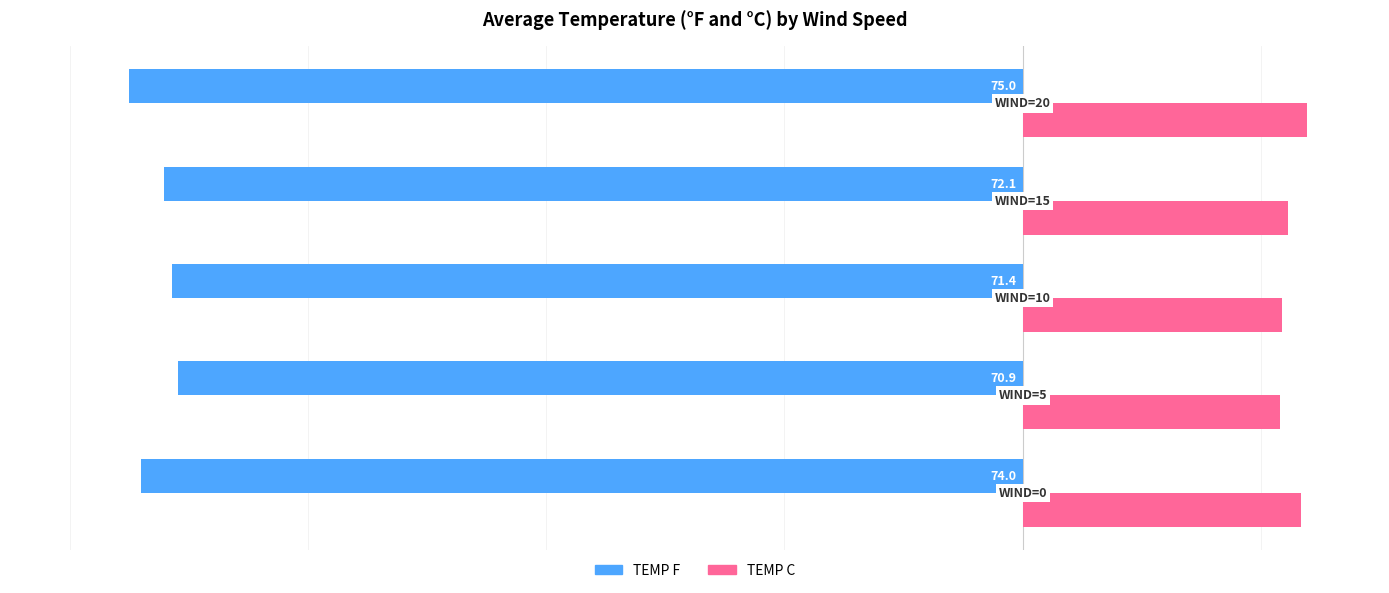

What is the average value of the TEMP C series?

22.6